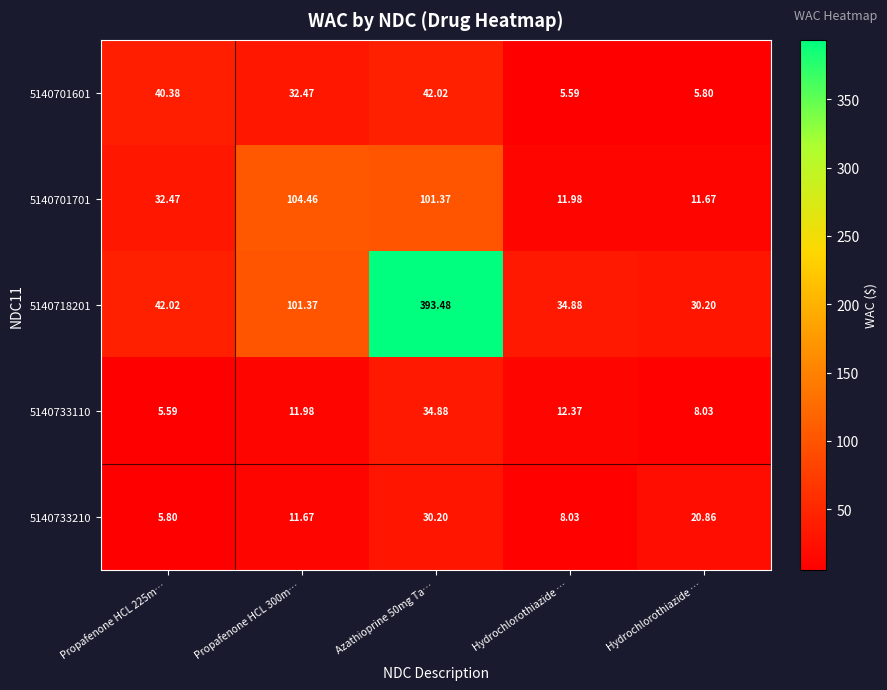

Reading right to left, transcribe all the data shown in this chart.

5140701601: Hydrochlorothiazide …=5.8	Hydrochlorothiazide …=5.6	Azathioprine 50mg Ta…=42.0	Propafenone HCL 300m…=32.5	Propafenone HCL 225m…=40.4
5140701701: Hydrochlorothiazide …=11.7	Hydrochlorothiazide …=12.0	Azathioprine 50mg Ta…=101.4	Propafenone HCL 300m…=104.5	Propafenone HCL 225m…=32.5
5140718201: Hydrochlorothiazide …=30.2	Hydrochlorothiazide …=34.9	Azathioprine 50mg Ta…=393.5	Propafenone HCL 300m…=101.4	Propafenone HCL 225m…=42.0
5140733110: Hydrochlorothiazide …=8.0	Hydrochlorothiazide …=12.4	Azathioprine 50mg Ta…=34.9	Propafenone HCL 300m…=12.0	Propafenone HCL 225m…=5.6
5140733210: Hydrochlorothiazide …=20.9	Hydrochlorothiazide …=8.0	Azathioprine 50mg Ta…=30.2	Propafenone HCL 300m…=11.7	Propafenone HCL 225m…=5.8